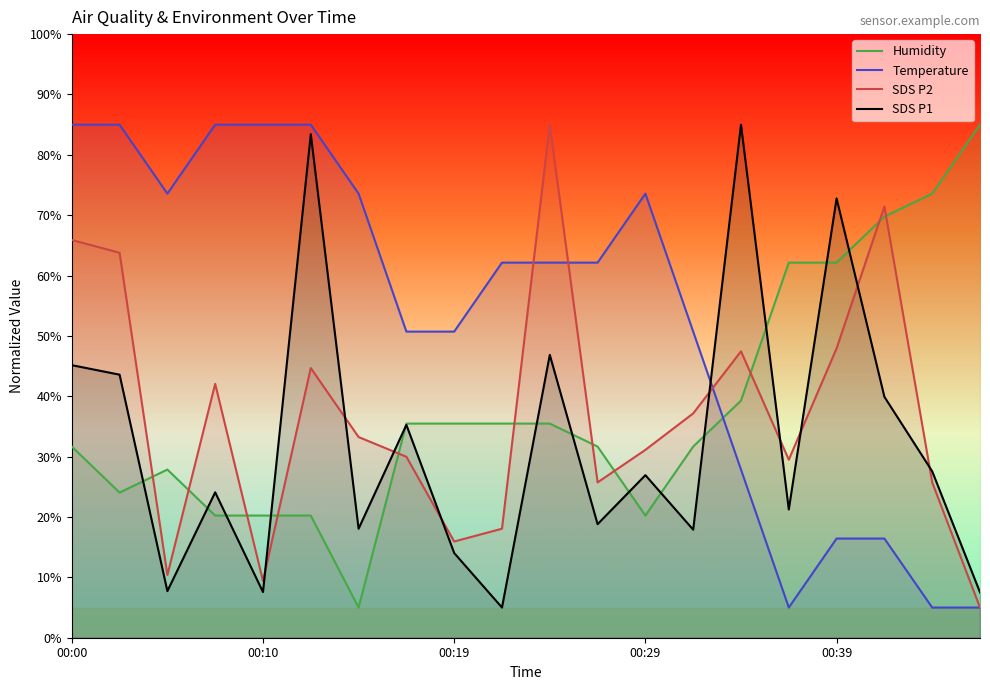

What is the difference between the highest and lowest values at 19?

80.0